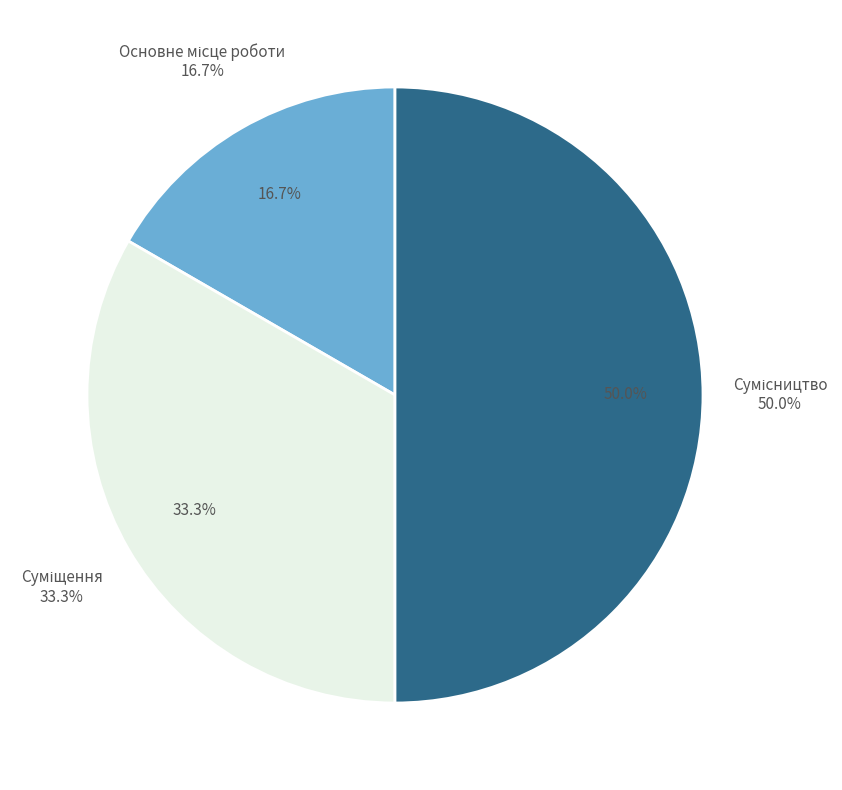

Is it true that Основне місце роботи is 9% of the pie?

False